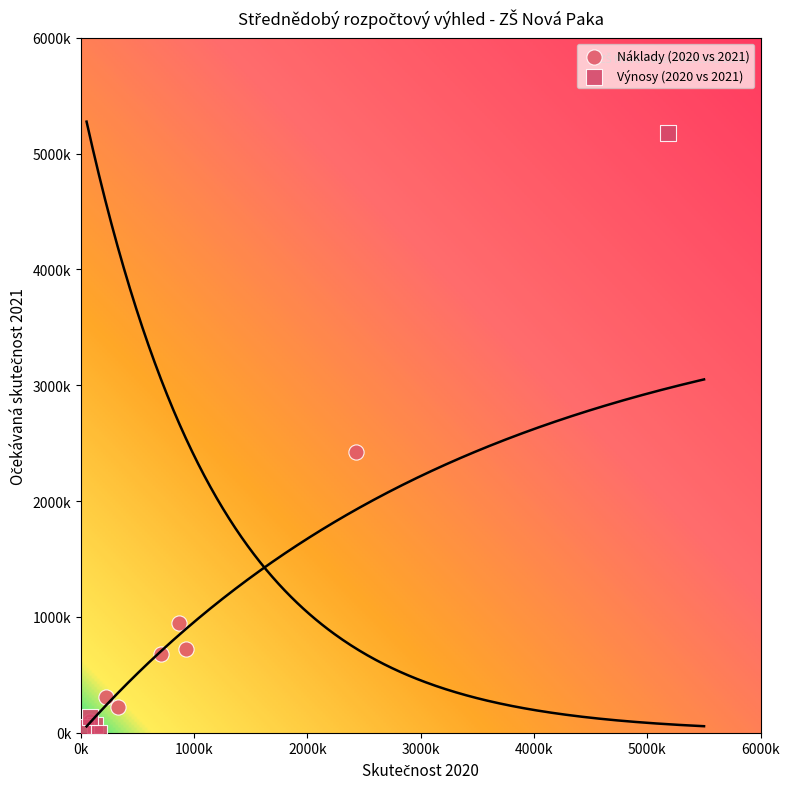

What are all the series names shown in the legend?

Náklady (2020 vs 2021), Výnosy (2020 vs 2021)